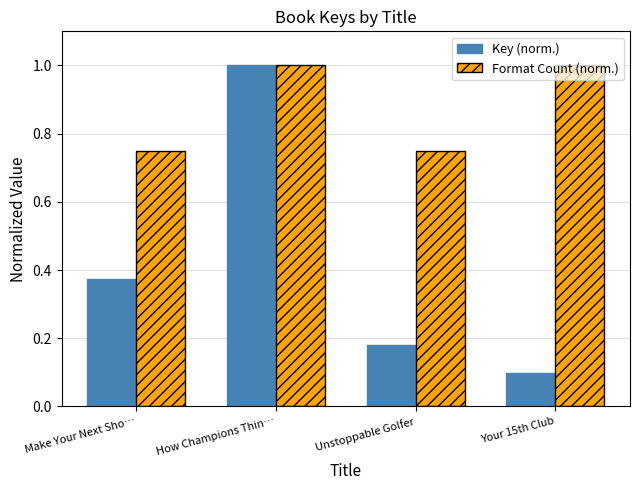

Is the value of Key (norm.) at Unstoppable Golfer greater than the value of Format Count (norm.) at Your 15th Club?

No